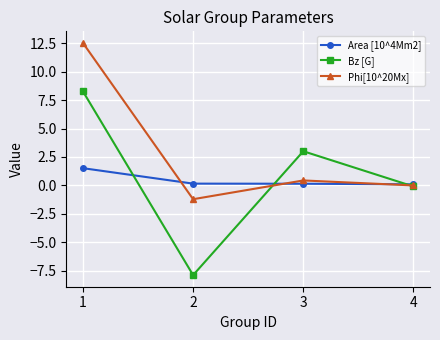

What is the spread (max minus min) of values at 1?

11.0